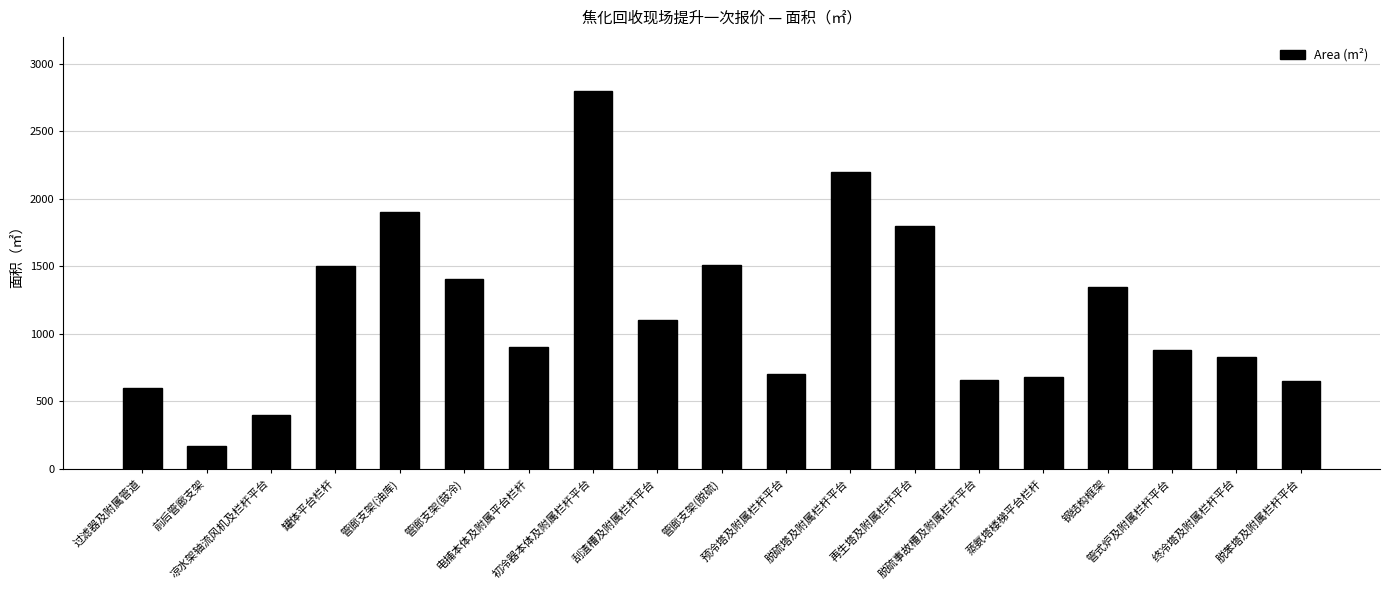

Count the number of data series in this chart.

1